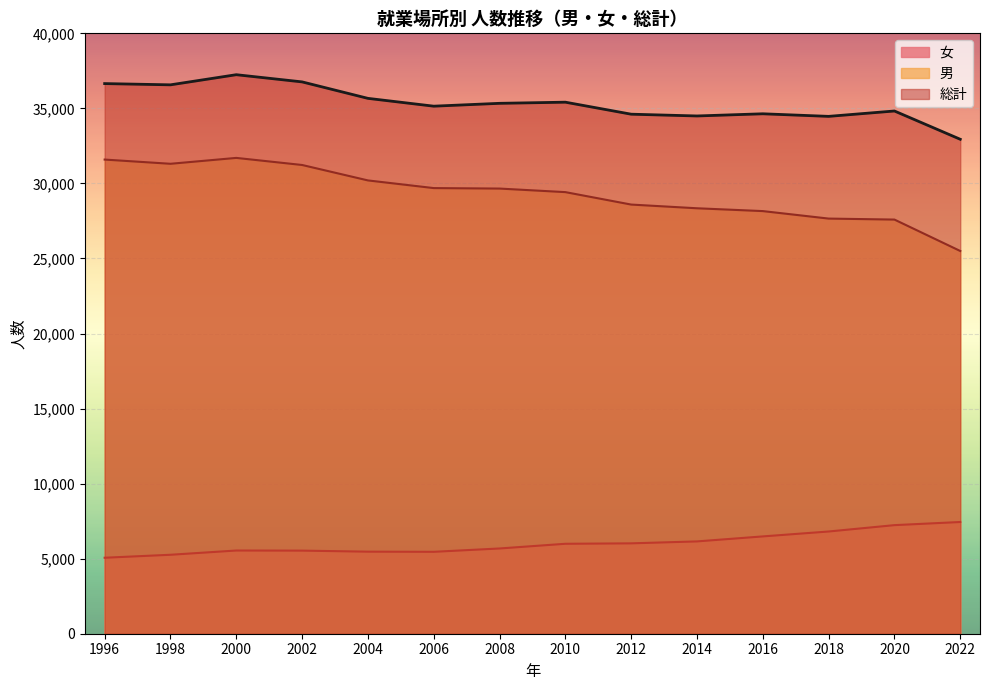

True or false: 女 has a value of 5543 at 2000.

True